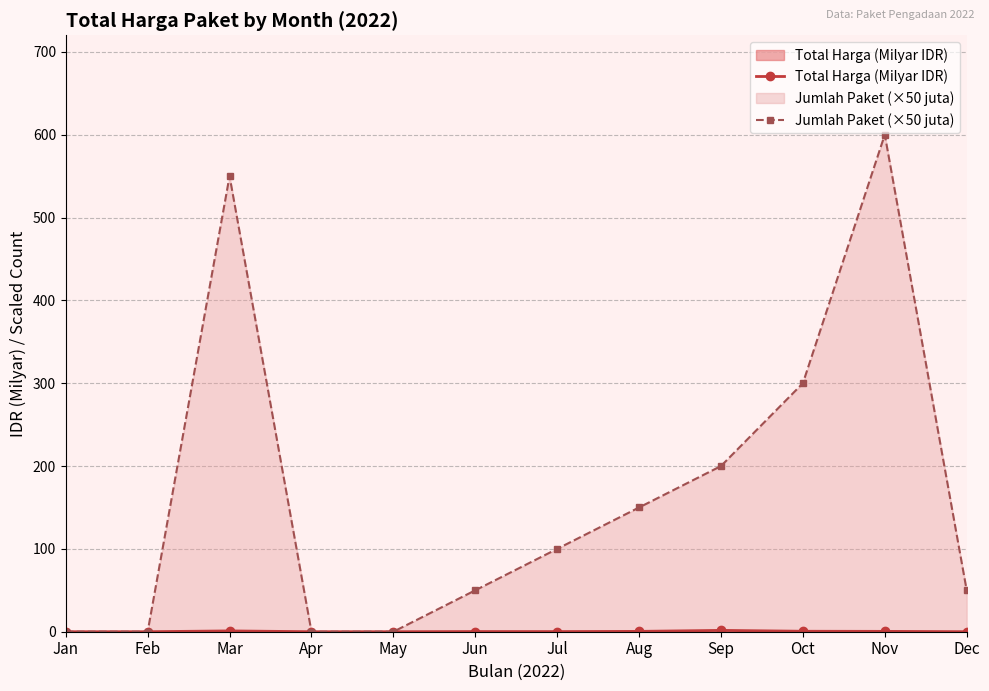

Reading left to right, extract all data points from this chart.

Total Harga (Milyar IDR): 0.0	0.0	1.0	0.0	0.0	0.2	0.2	0.4	1.6	0.6	0.4	0.0
Jumlah Paket (×50 juta): 0.0	0.0	550.0	0.0	0.0	50.0	100.0	150.0	200.0	300.0	600.0	50.0